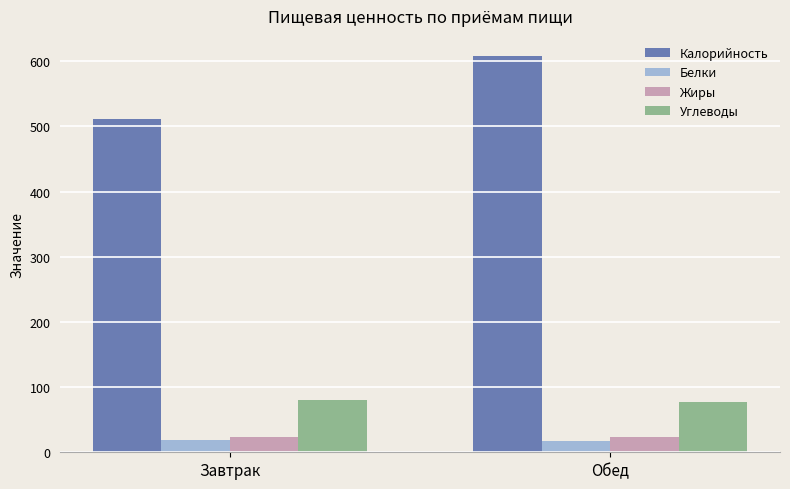

At which category does the chart reach its peak across all series?

Обед